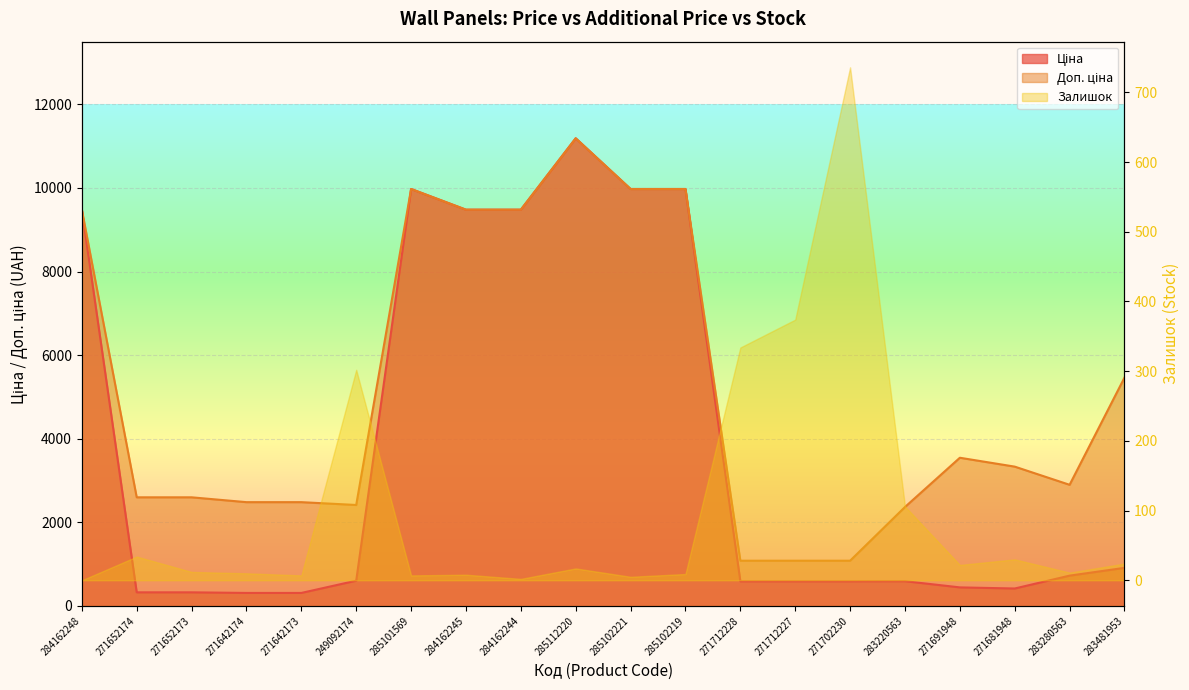

Which has a higher value, 271712228 or 249092174?

249092174